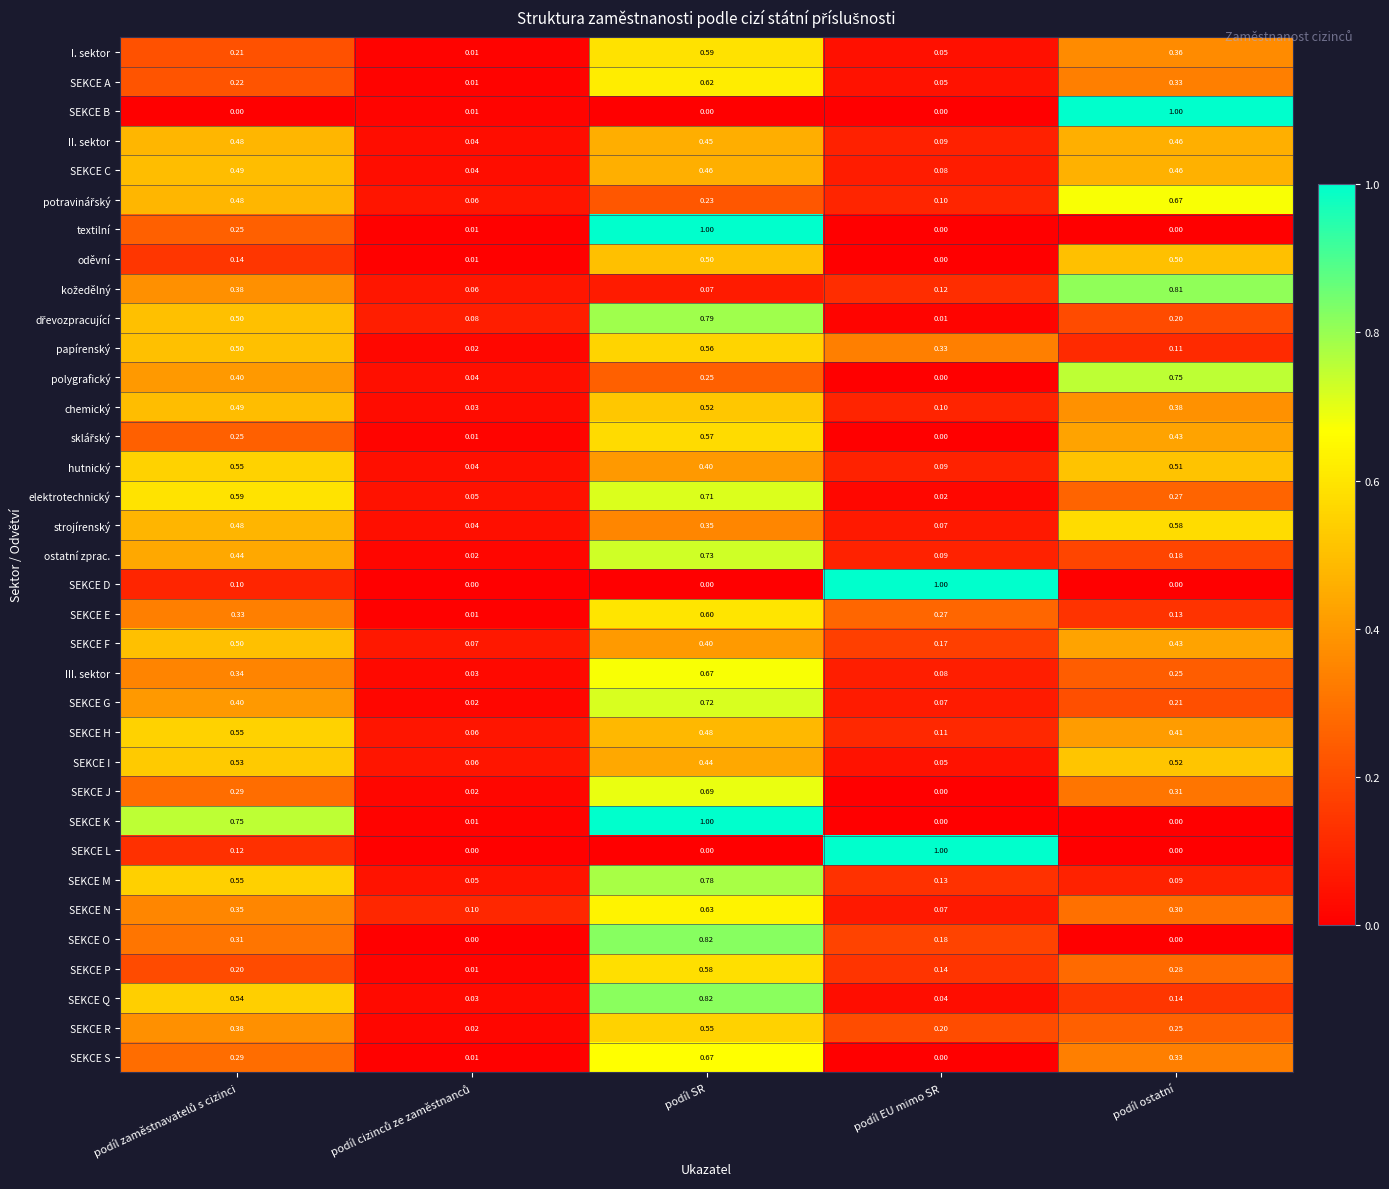

Which series has the largest total across all categories?

SEKCE K